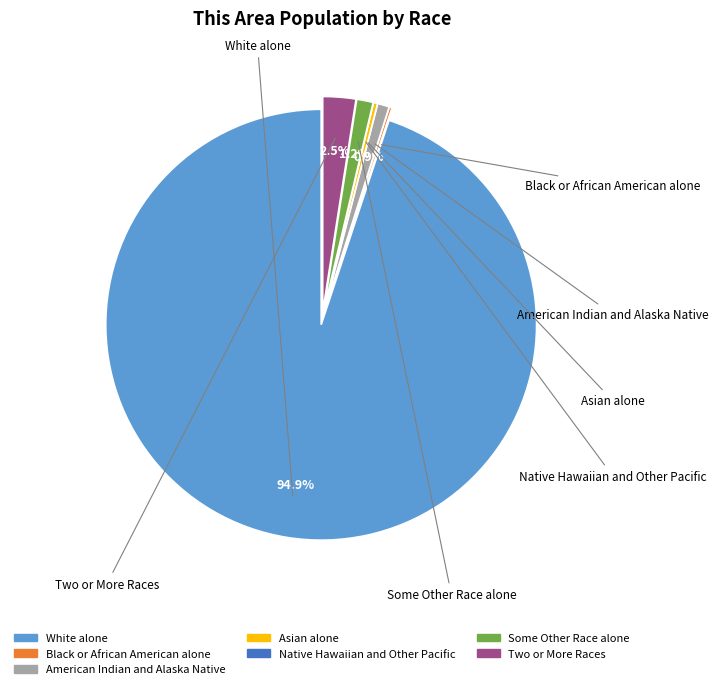

Does Asian alone represent more than half of the total?

No